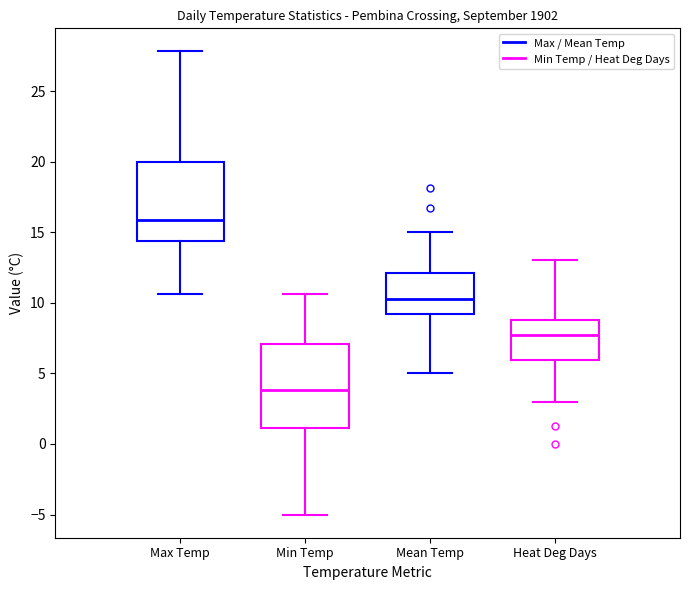

Which box has the highest median line?

Max Temp